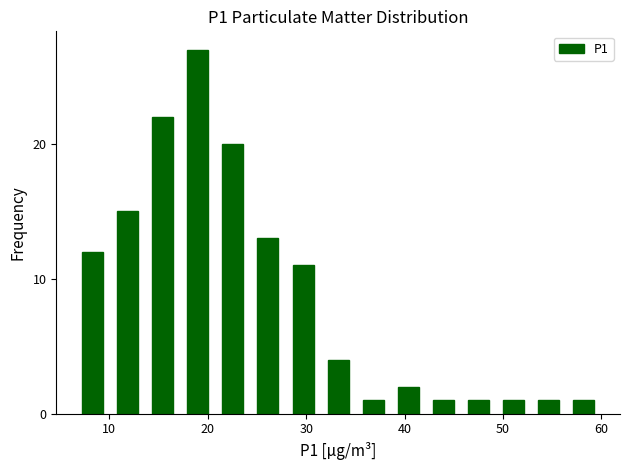

Read against the x-axis, roughly where is the centre of the tallest bar?

19